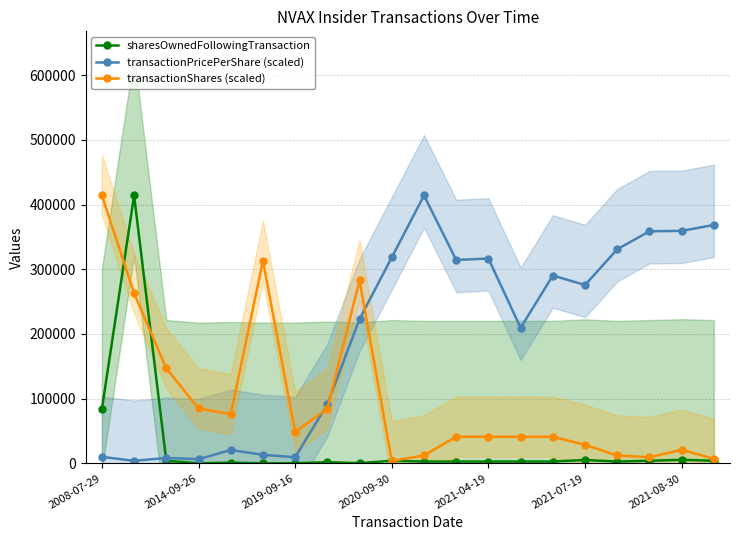

Where is sharesOwnedFollowingTransaction nearest to the value 207000?

2008-07-29